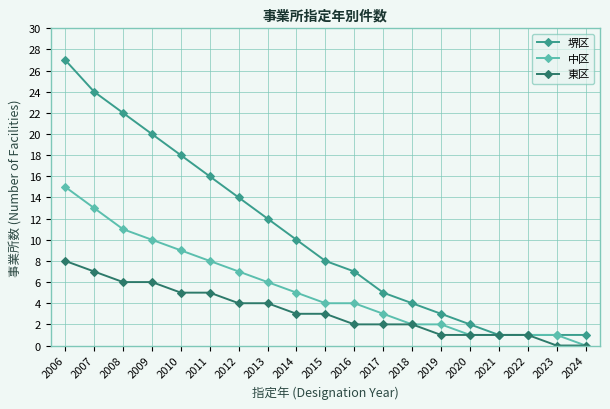

The 堺区 series shows 8 at 2015. True or false?

True